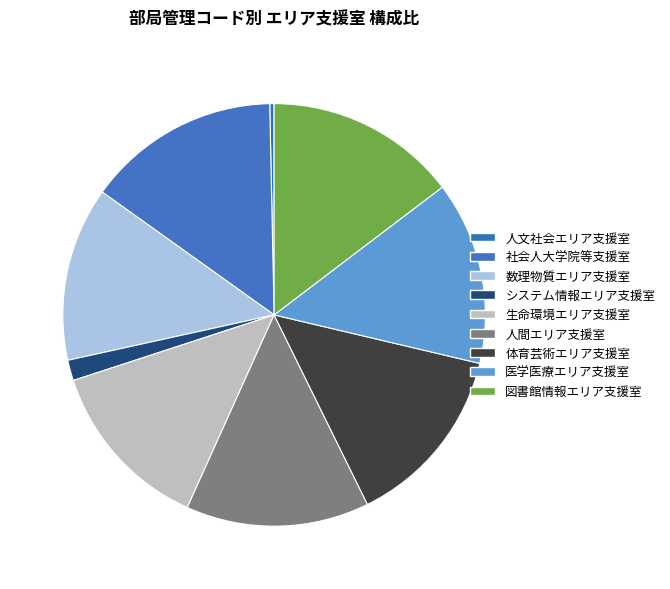

Is there a majority slice in this chart?

No